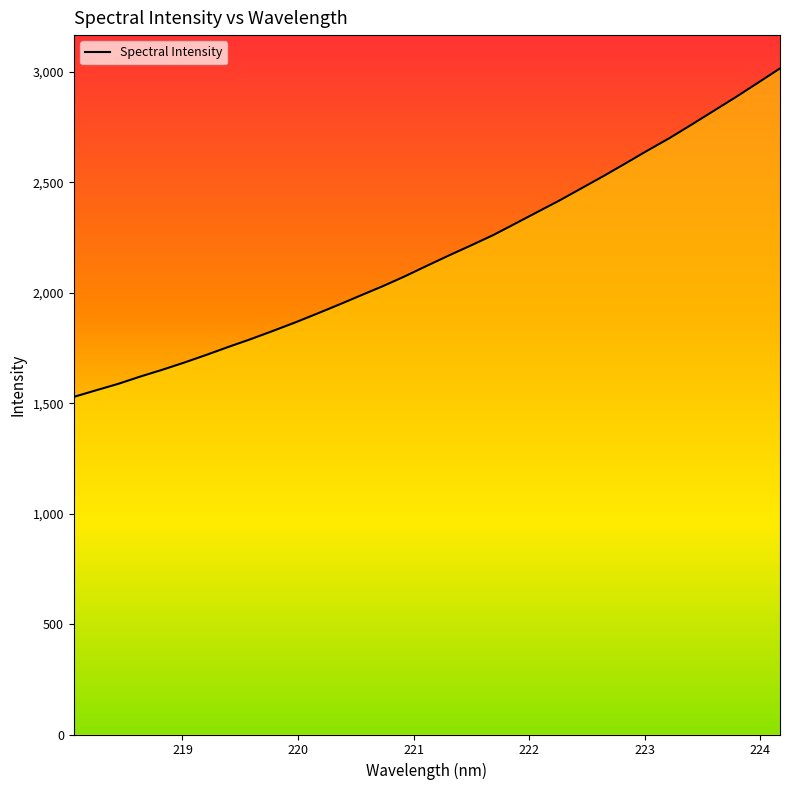

Between 218.8244 and 218.6332, which is larger?

218.8244